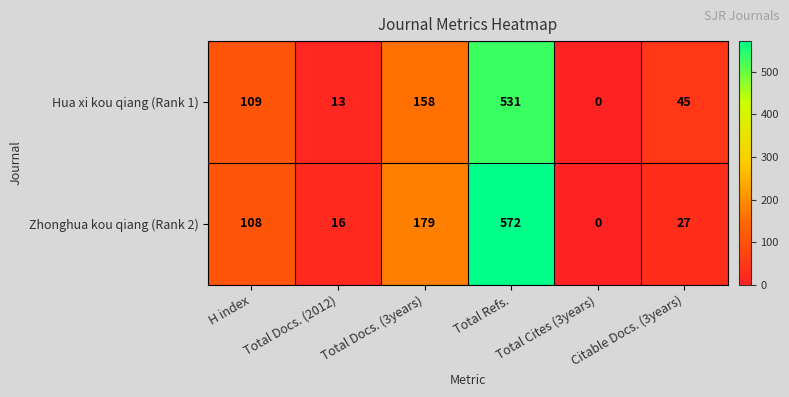

At how many categories does at least one series exceed 171?

2